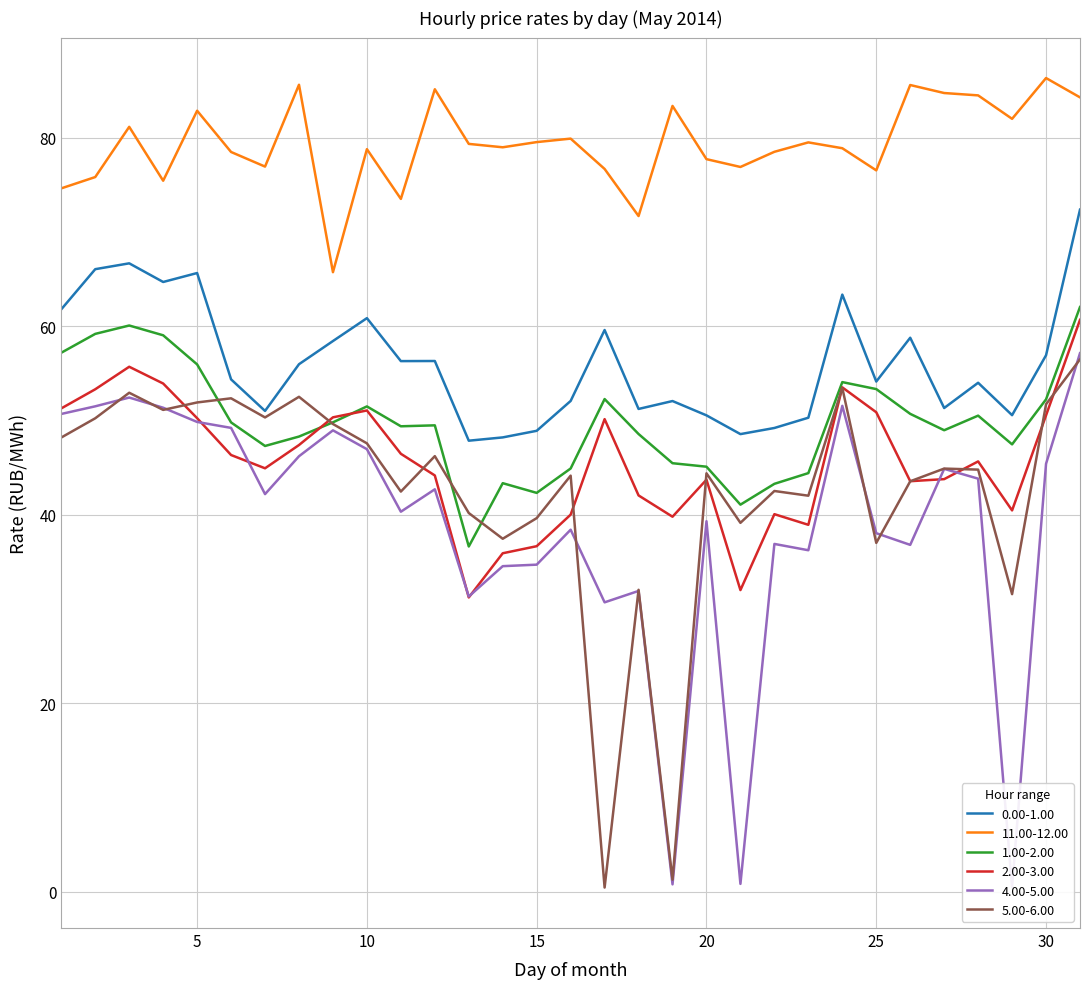

At which category is the sum across all series the highest?

31